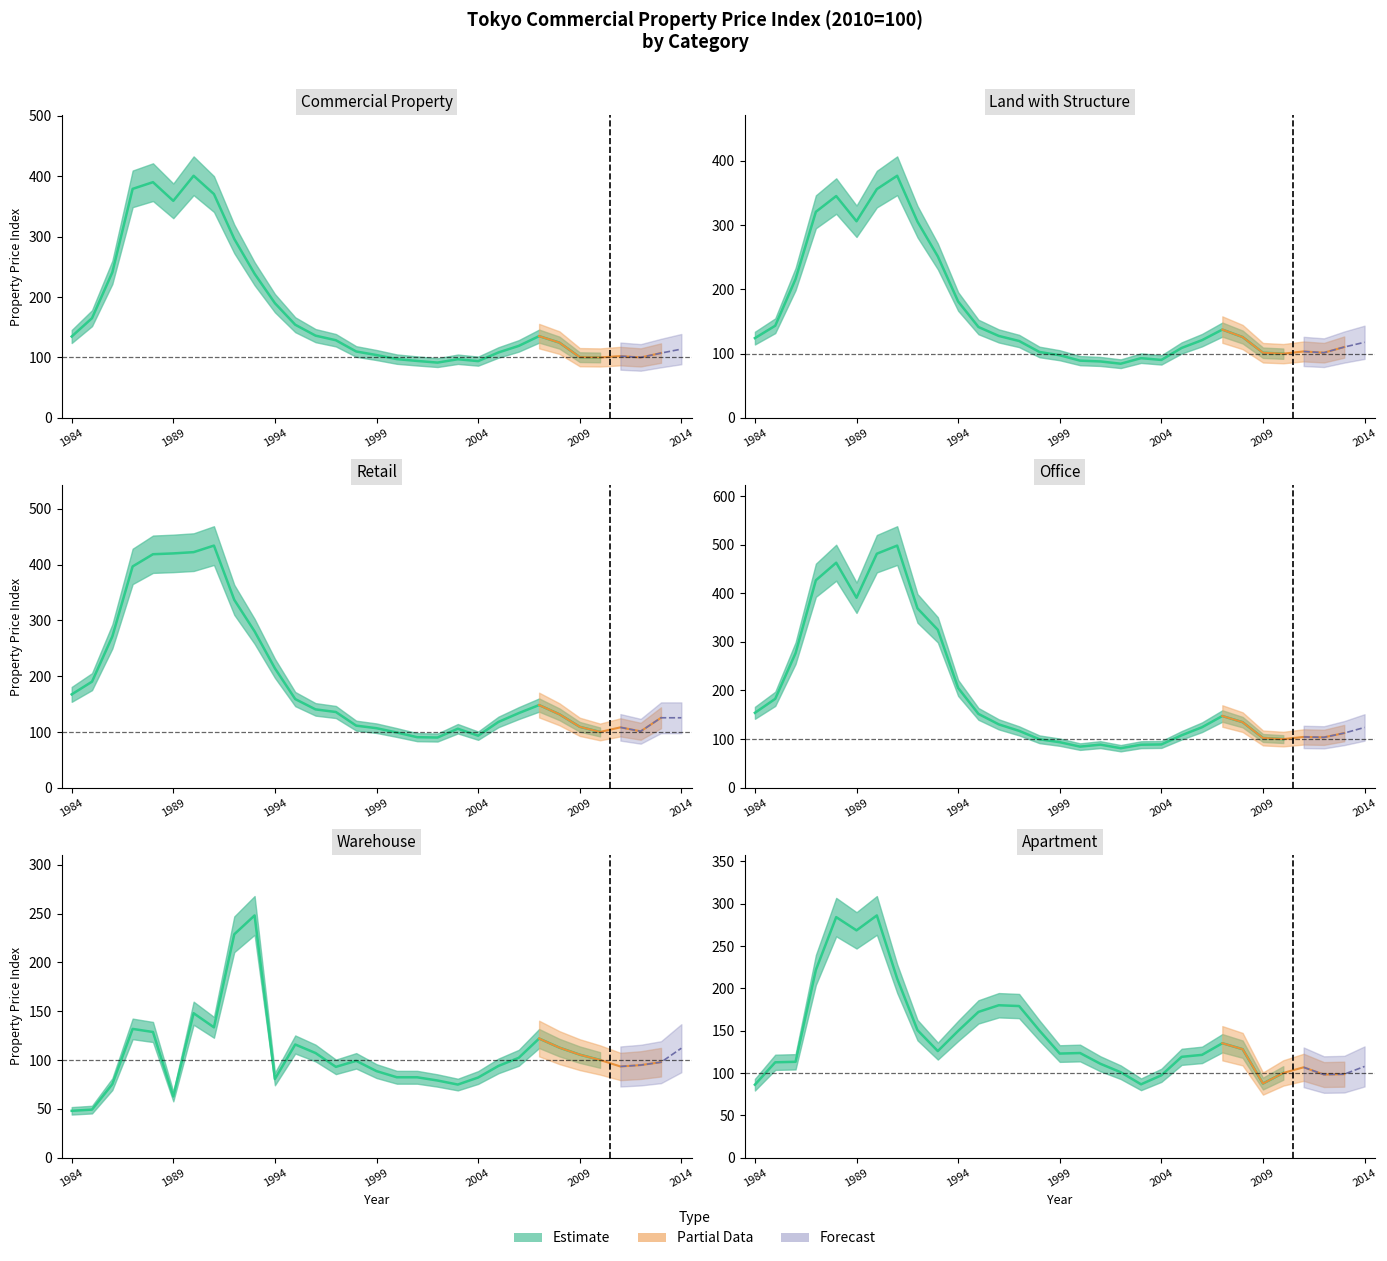

At which category is the sum across all series the highest?

1990